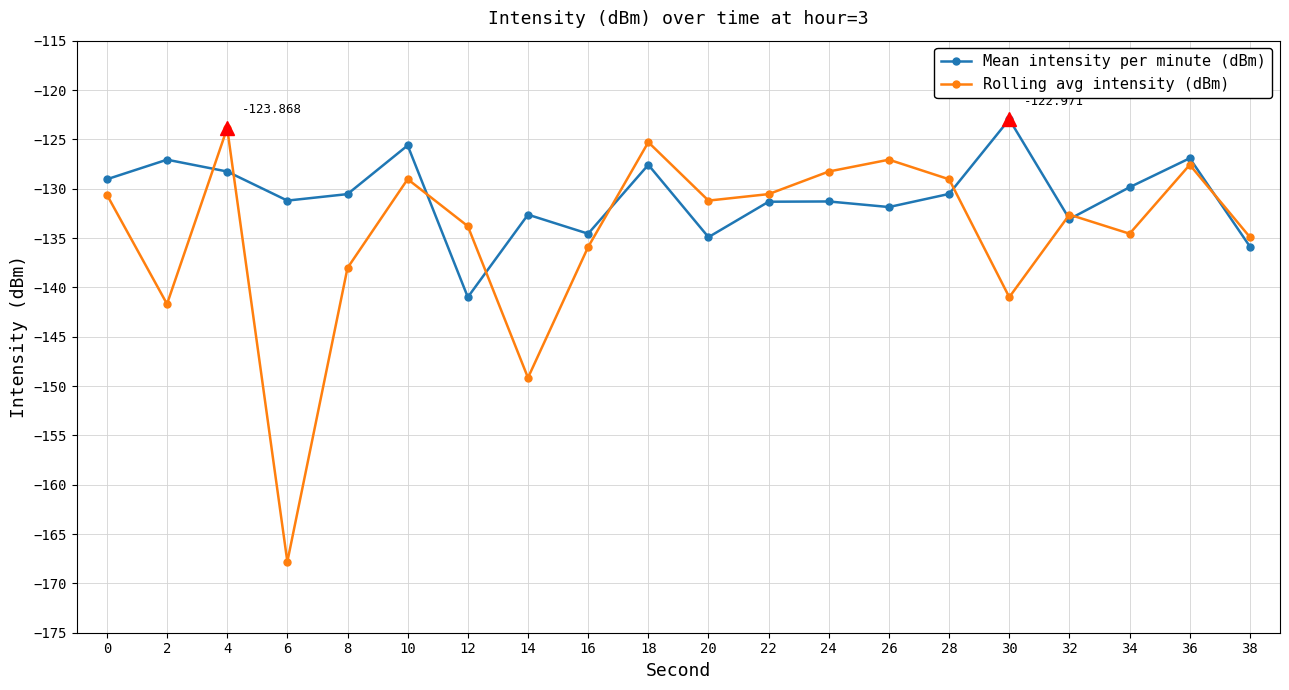

True or false: Mean intensity per minute (dBm) has more than 2 interior local peaks.

True